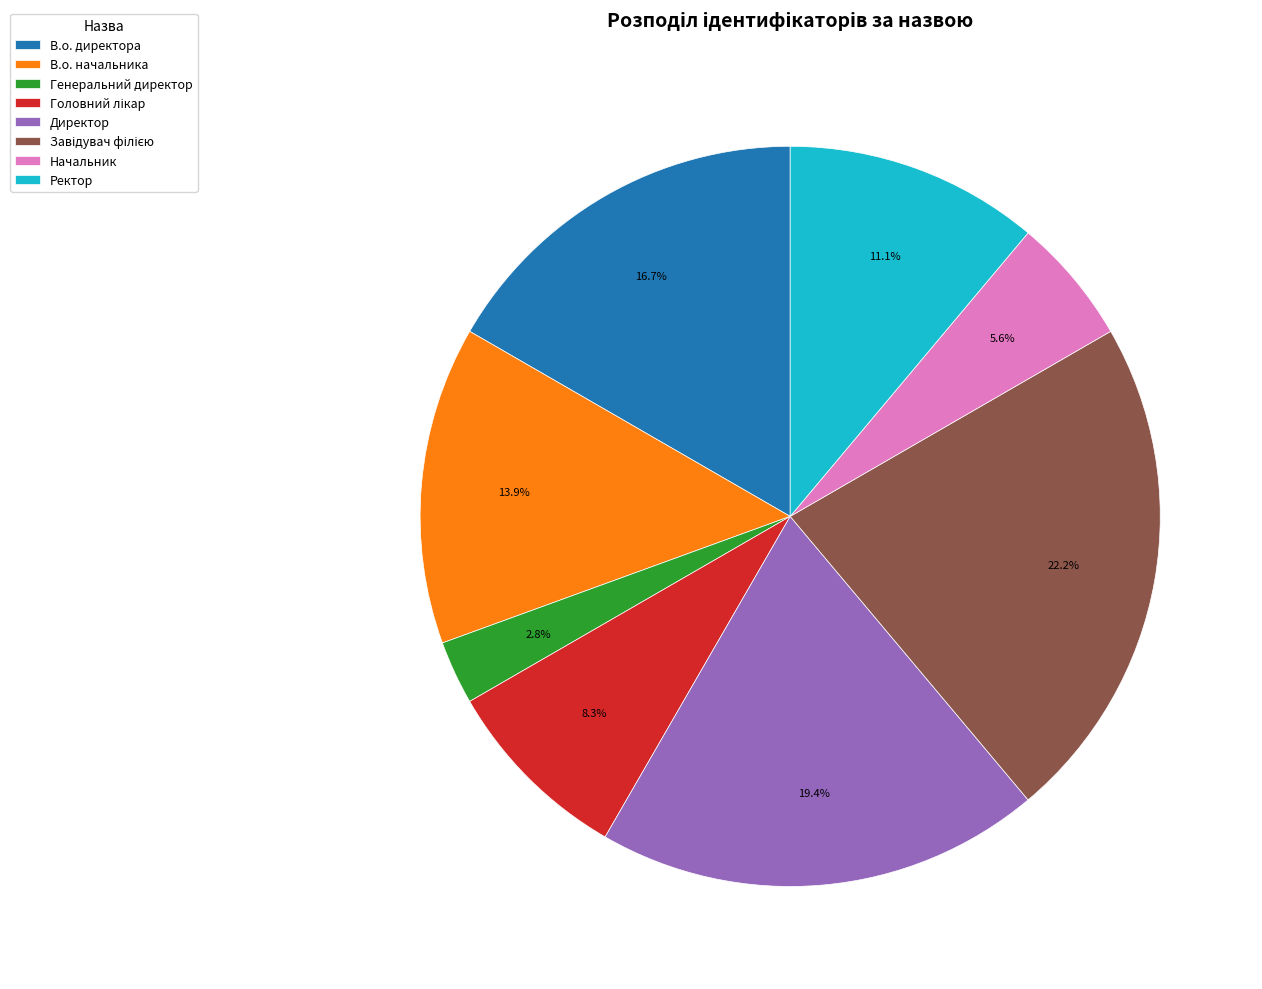

How much of the chart is everything except Директор?

80.6%